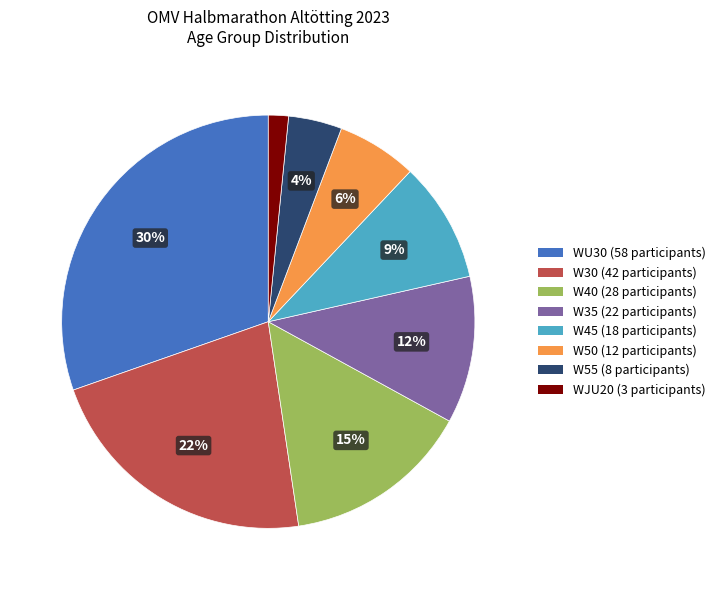

To the nearest percent, what is the average slice percentage?

12%